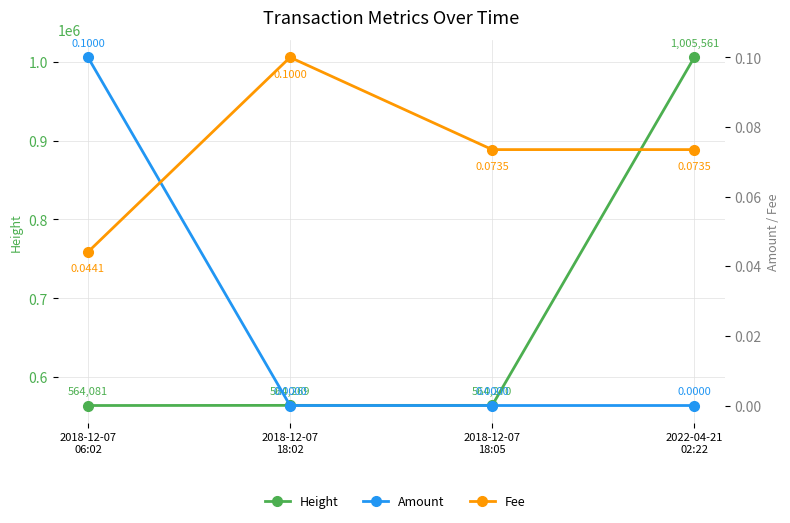

Rank the categories by Fee value from highest to lowest.

2018-12-07
18:02, 2018-12-07
18:05, 2022-04-21
02:22, 2018-12-07
06:02